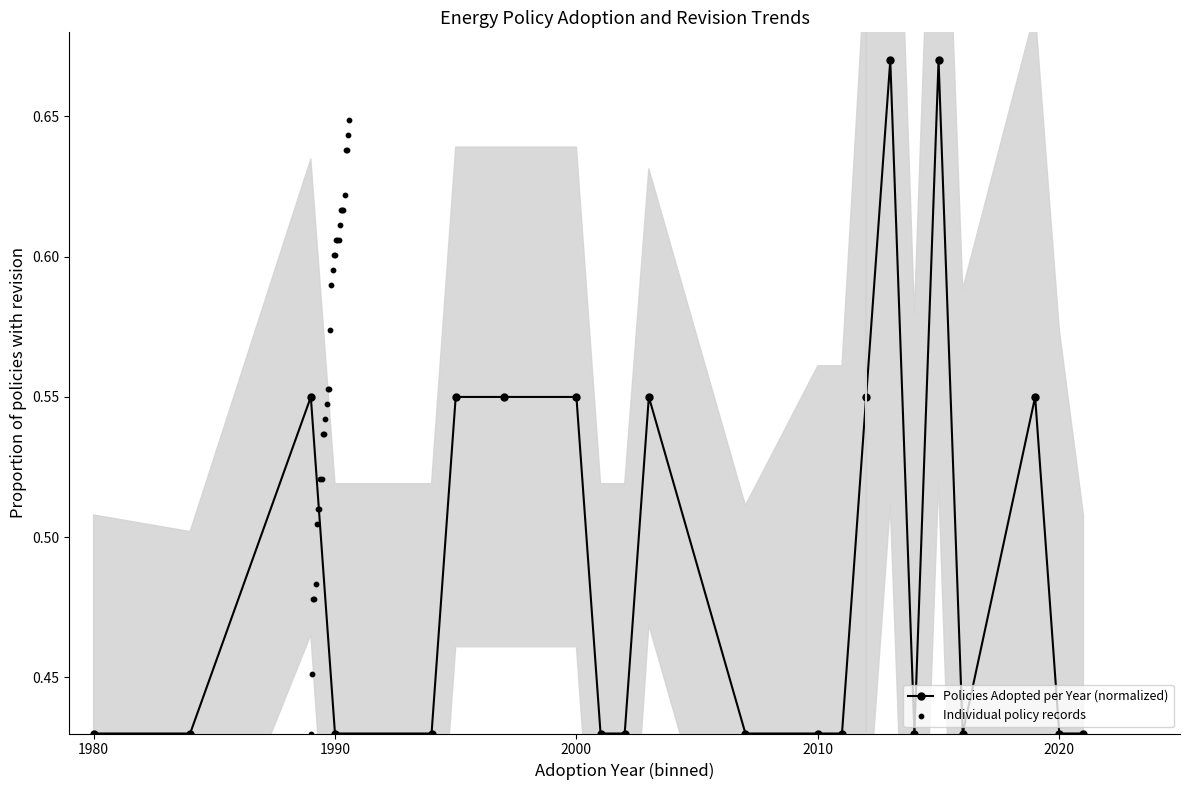

True or false: Policies Adopted per Year (normalized) has more than 2 points higher than both neighbors.

True